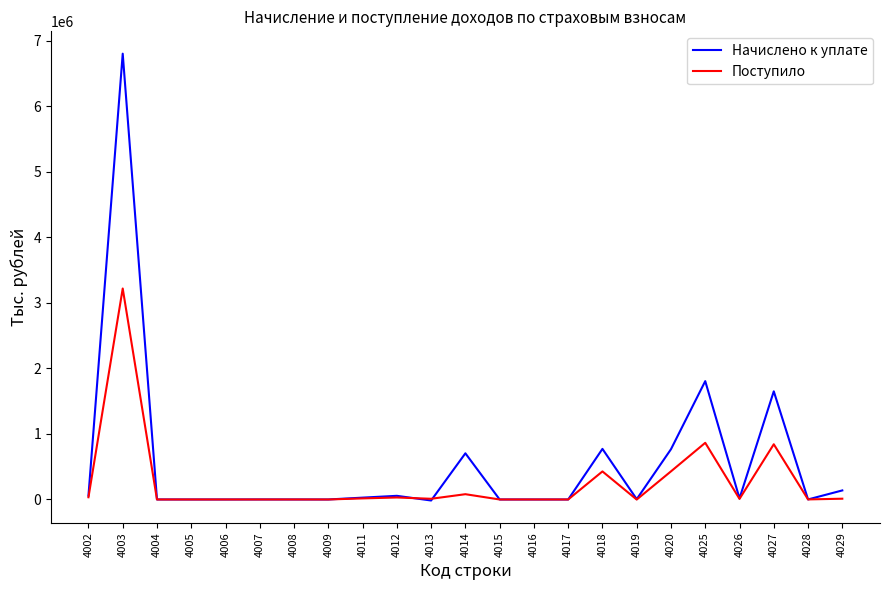

List the series in order of their peak value, highest first.

Начислено к уплате, Поступило